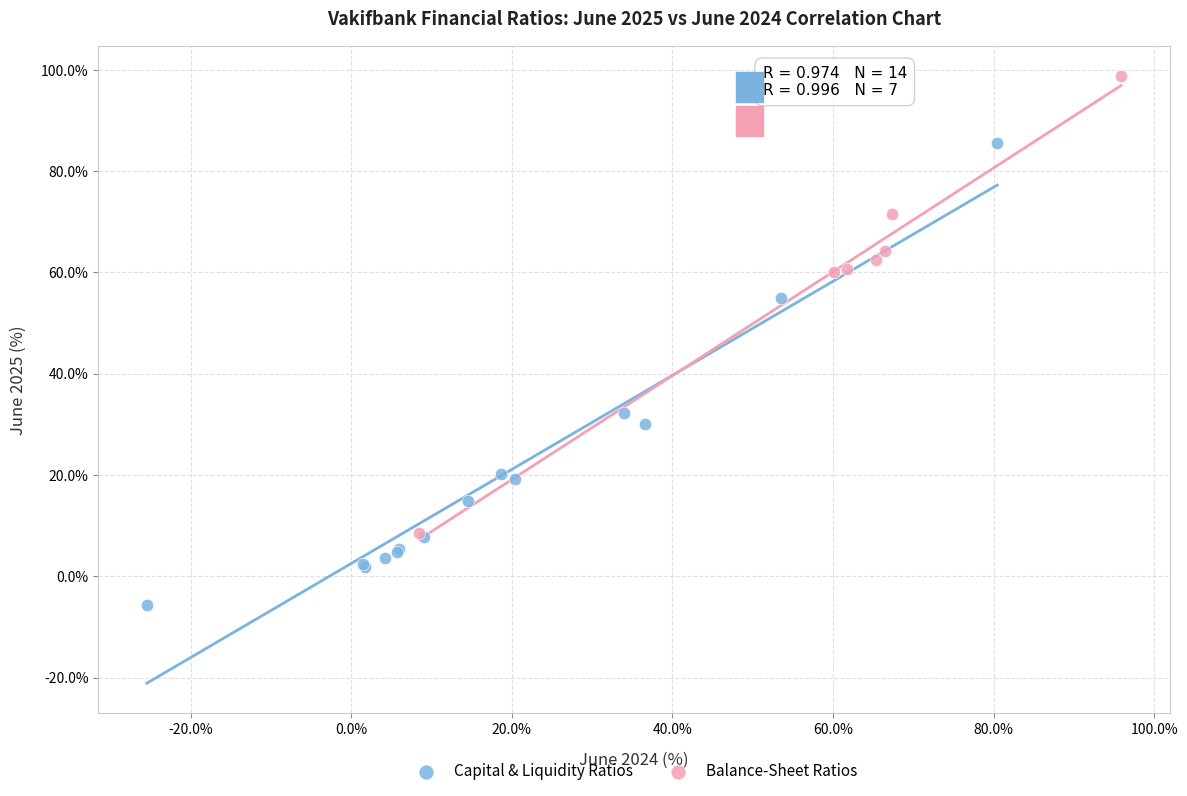

Which series reaches the maximum Y coordinate?

Balance-Sheet Ratios